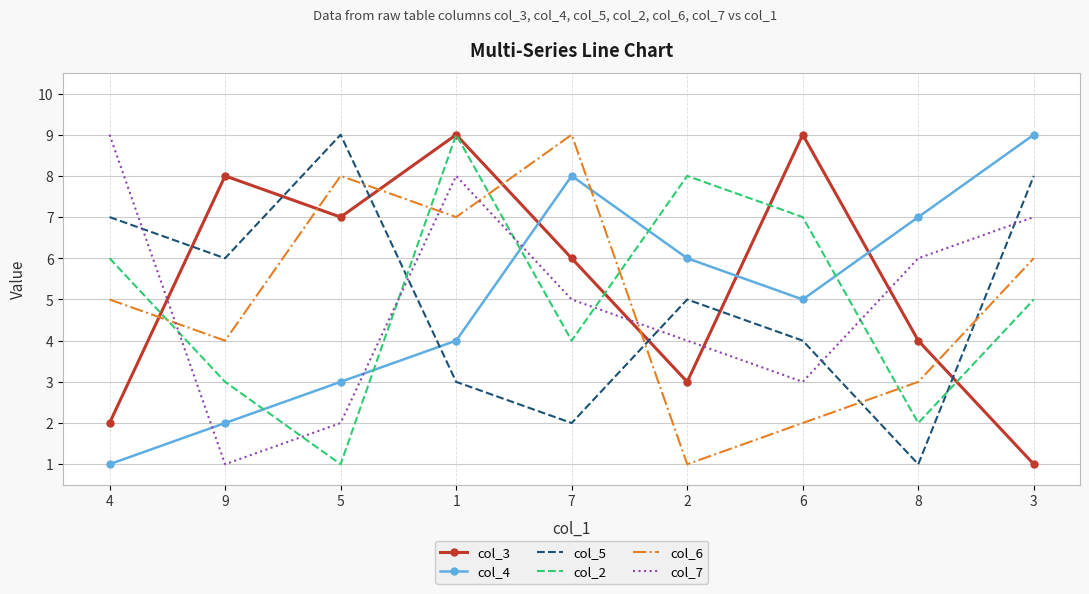

What is the lowest value of the col_3 series?

1